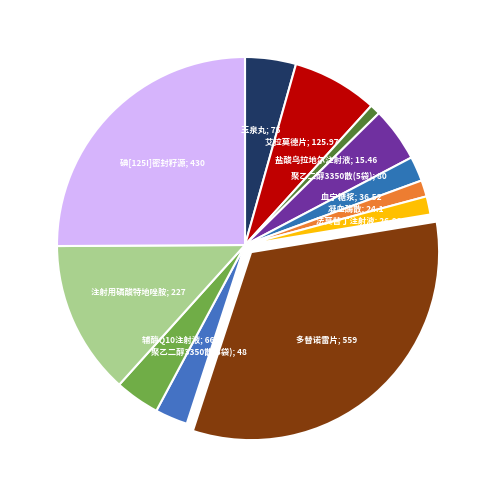

Is there any slice that represents more than half of the pie?

No